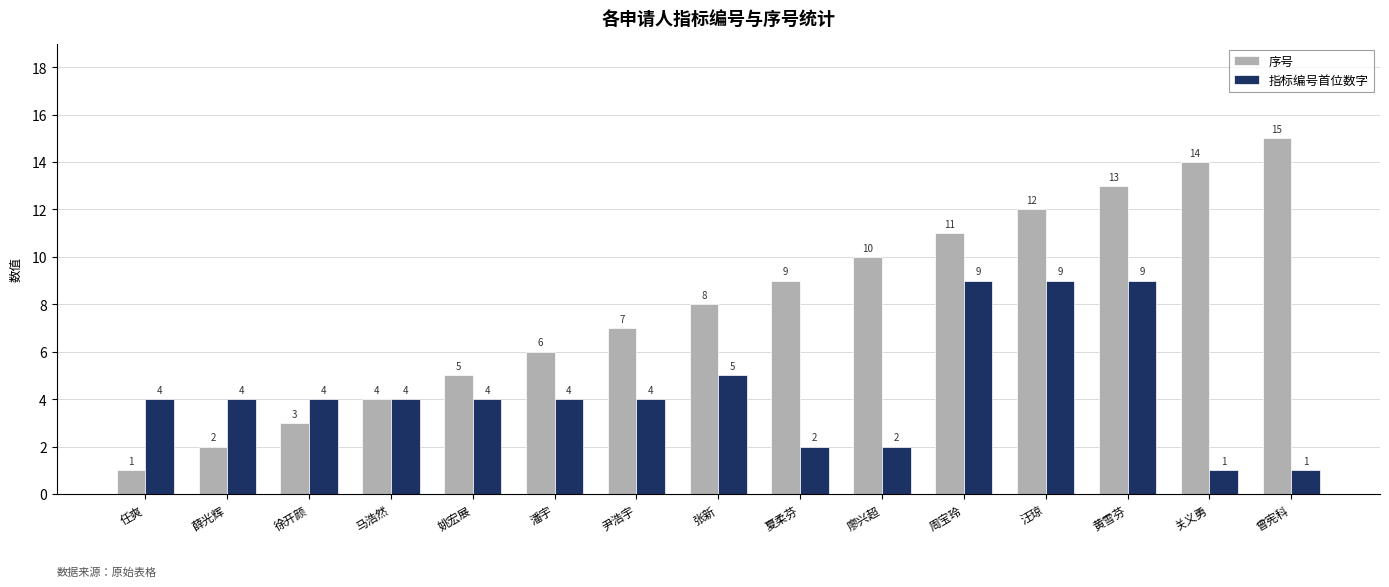

The 序号 series shows 2 at 马浩然. True or false?

False